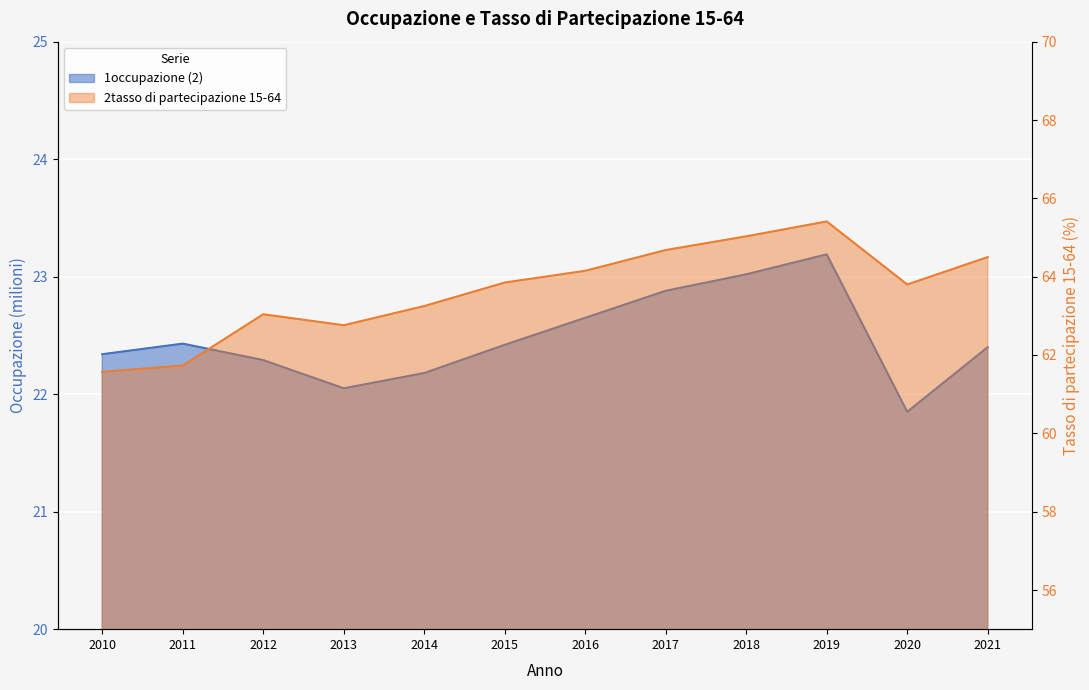

Reading left to right, transcribe all the data shown in this chart.

1occupazione (2): 2010=22.3	2011=22.4	2012=22.3	2013=22.1	2014=22.2	2015=22.4	2016=22.6	2017=22.9	2018=23.0	2019=23.2	2020=21.9	2021=22.4
2tasso di partecipazione 15-64: 2010=61.6	2011=61.7	2012=63.0	2013=62.8	2014=63.2	2015=63.9	2016=64.2	2017=64.7	2018=65.0	2019=65.4	2020=63.8	2021=64.5